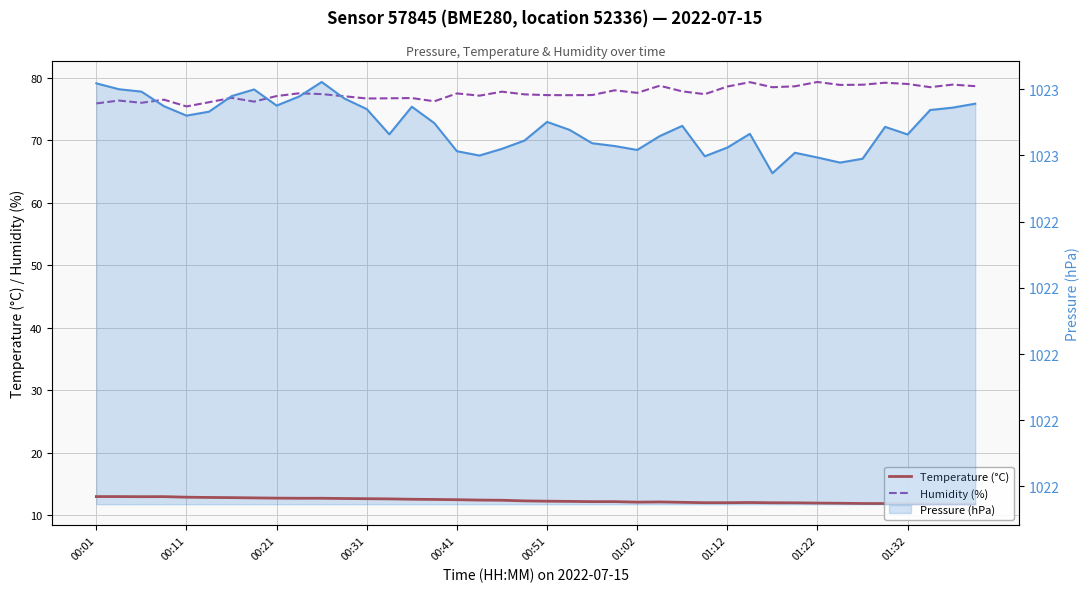

What is the value of the Pressure (hPa) point at the 11th from the left?

1022.8